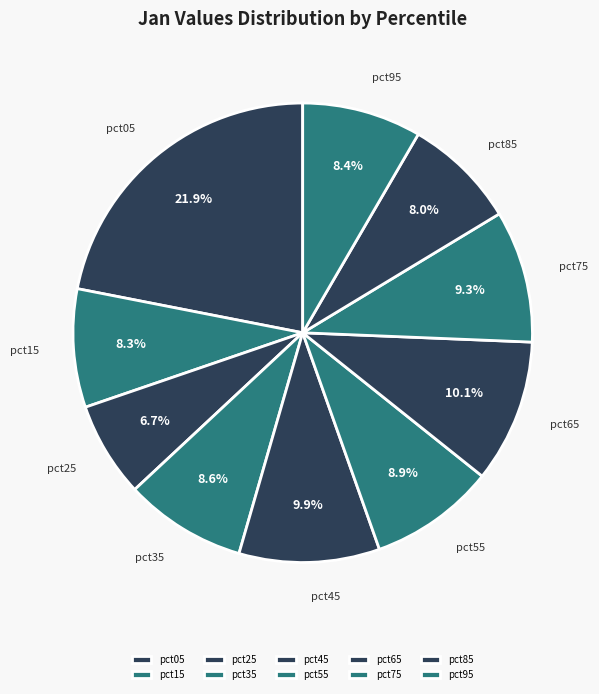

How many slices are in this pie chart?

10